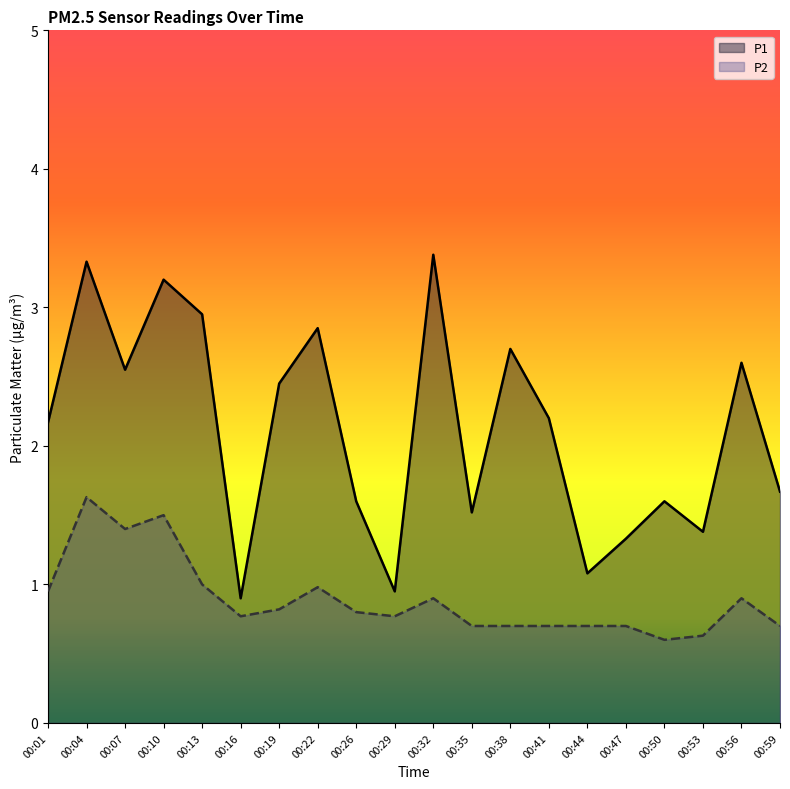

Count the number of data series in this chart.

2